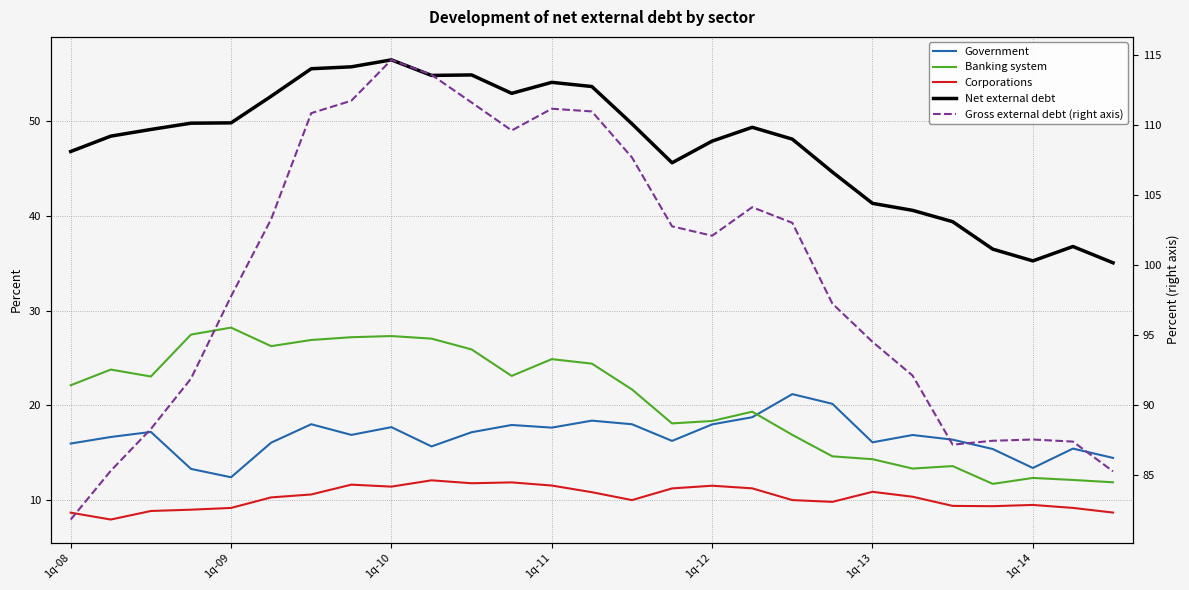

What are all the series names shown in the legend?

Government, Banking system, Corporations, Net external debt, Gross external debt (right axis)